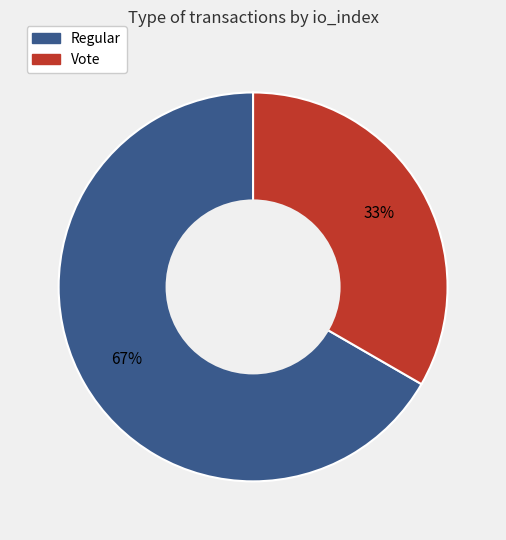

What is the smallest slice in the pie chart?

Vote